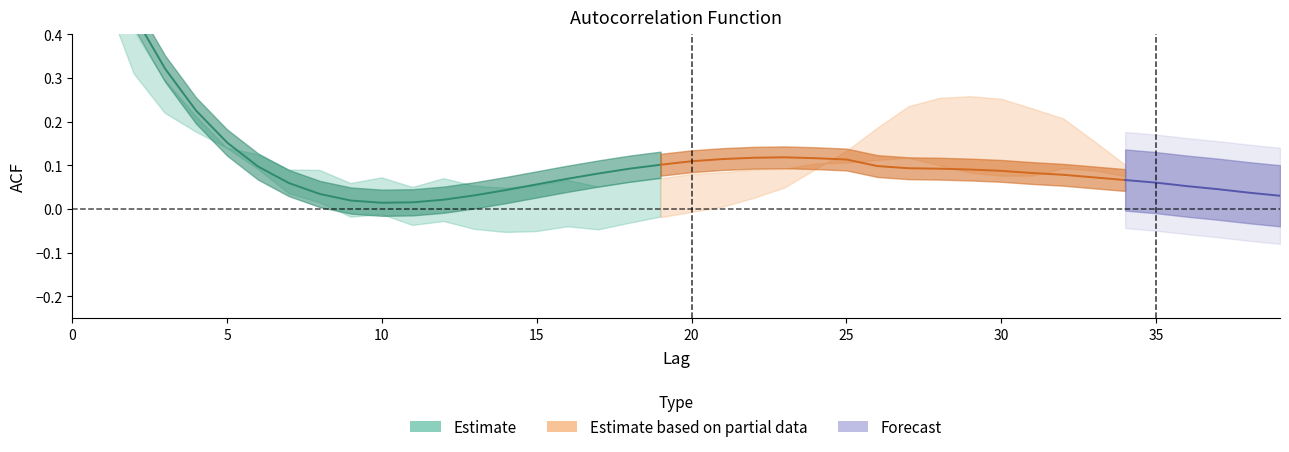

List the labels in order of acf_li value, largest first.

0, 1, 2, 3, 29, 28, 30, 27, 31, 4, 32, 26, 33, 5, 25, 34, 6, 24, 23, 35, 7, 22, 8, 21, 36, 20, 10, 37, 9, 19, 12, 18, 11, 16, 13, 17, 38, 15, 14, 39